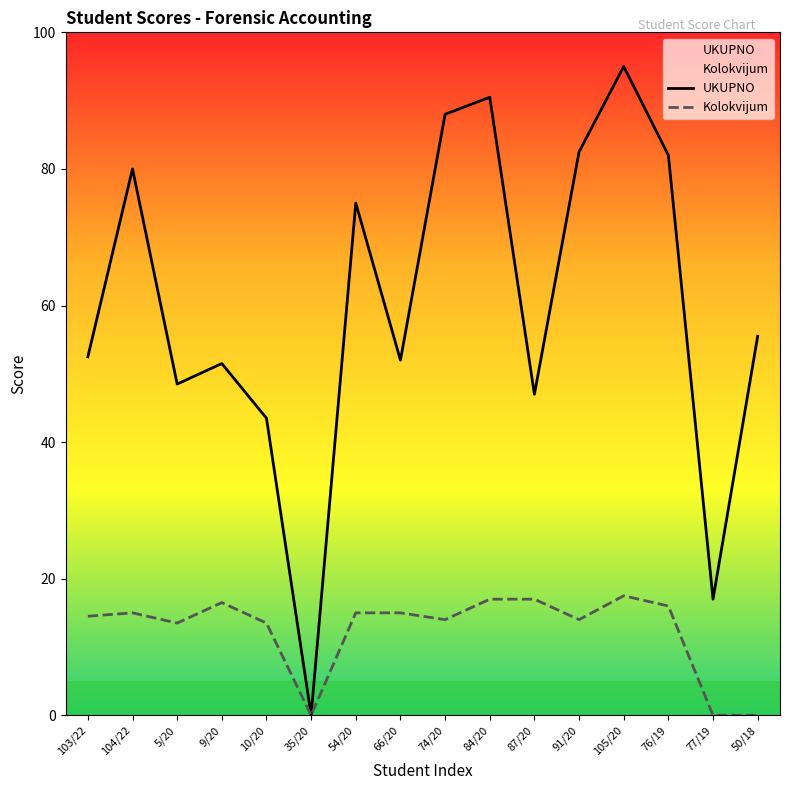

Which series changed the most between 66/20 and 76/19?

UKUPNO